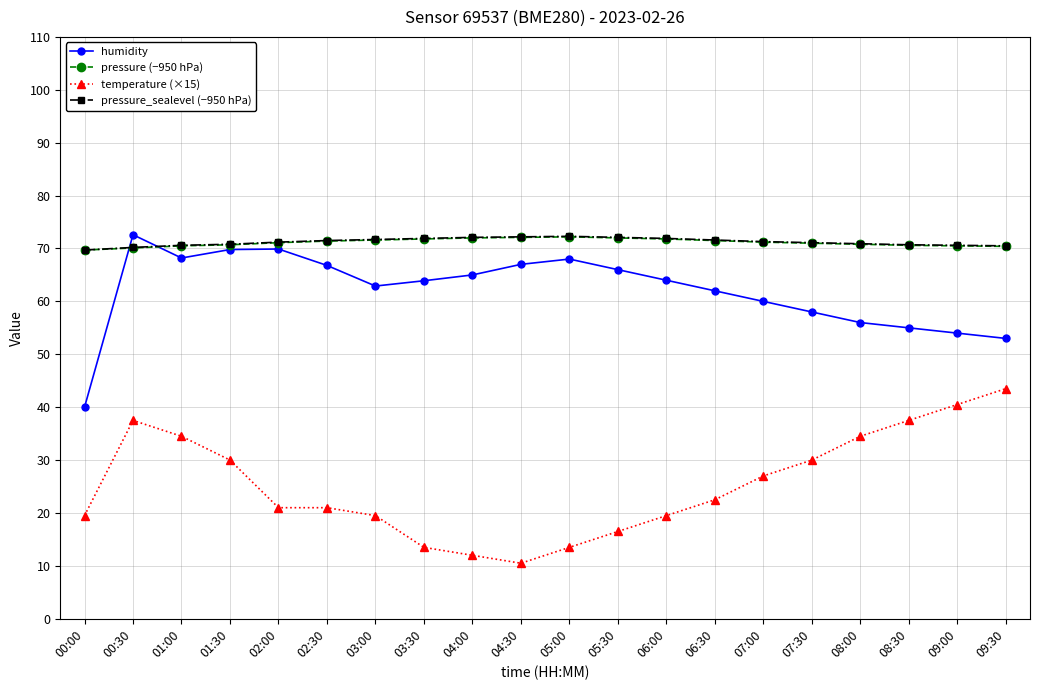

Is it true that temperature (×15) equals 34.5 at 08:00?

True